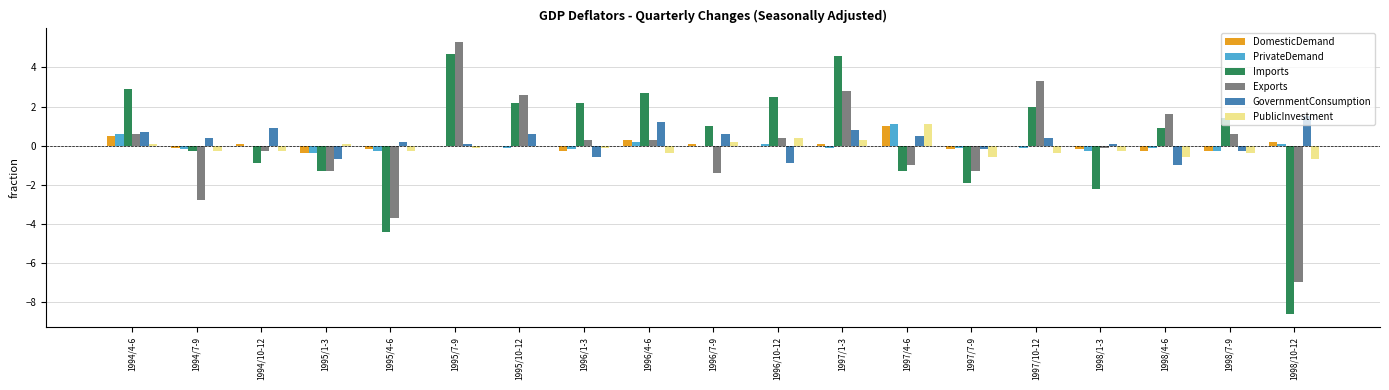

What is the maximum value shown in the chart?

5.3